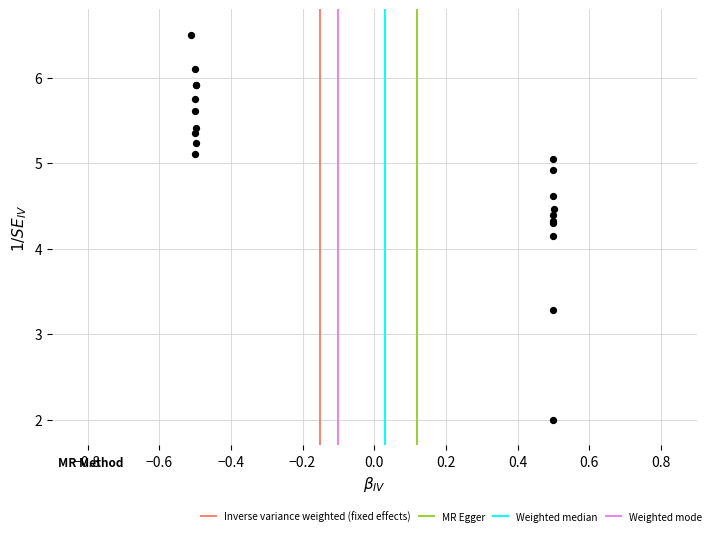

What Y value in the scatter plot is closest to 4?

4.1